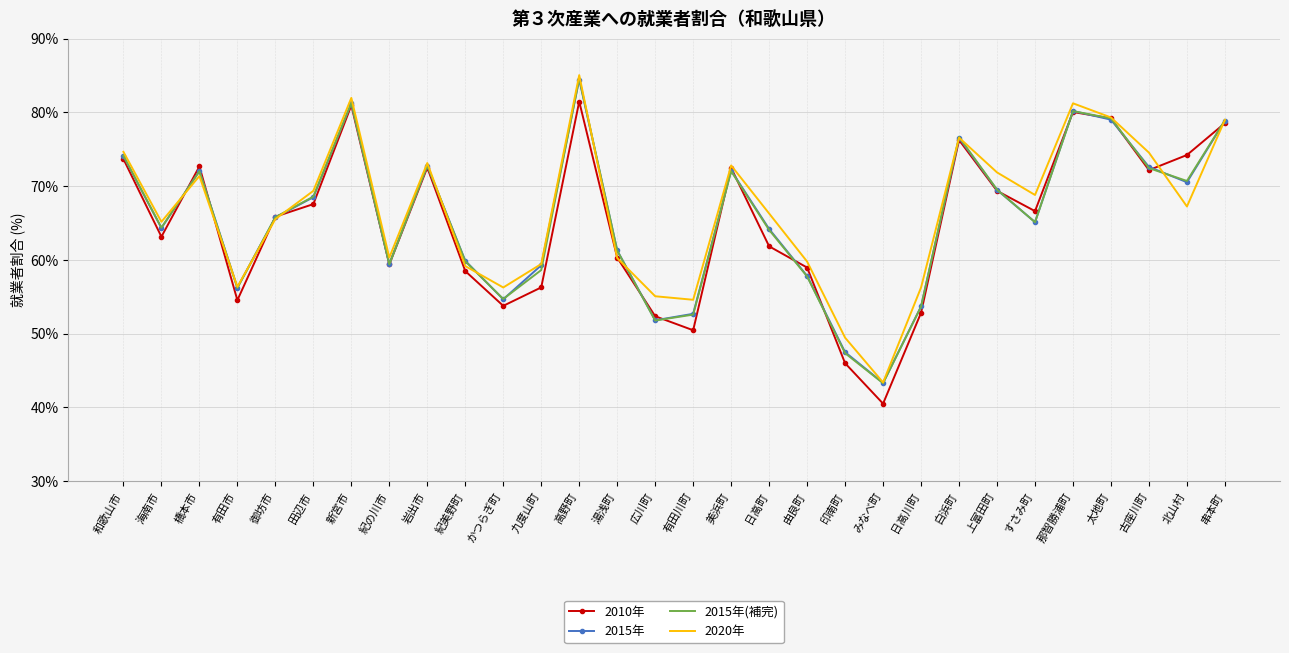

What is the average value of the 2010年 series?

65.1